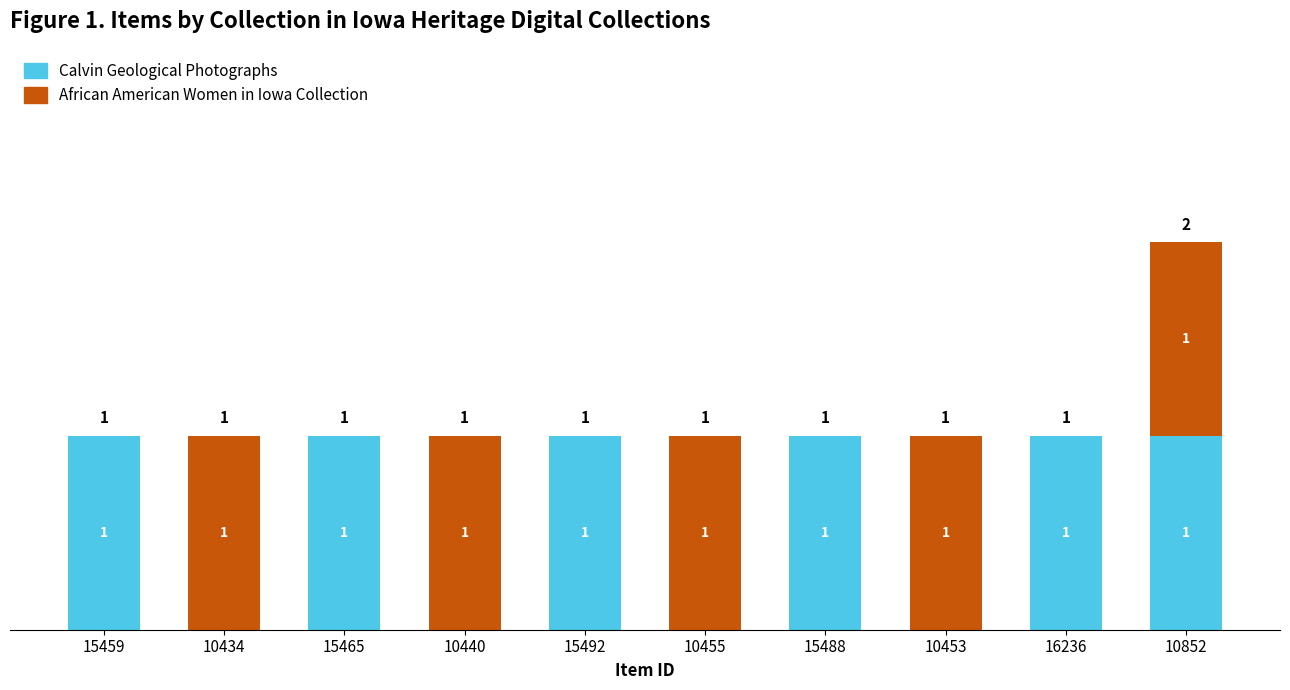

What is the total value across all series at 10440?

1